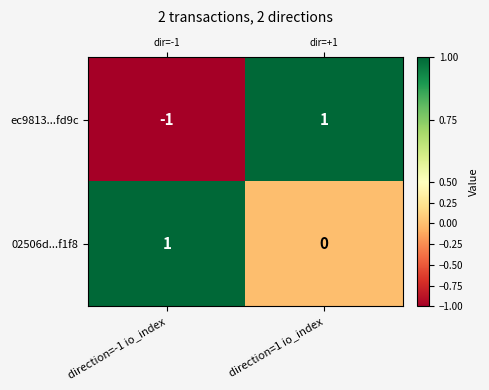

What is the smallest value displayed?

-1